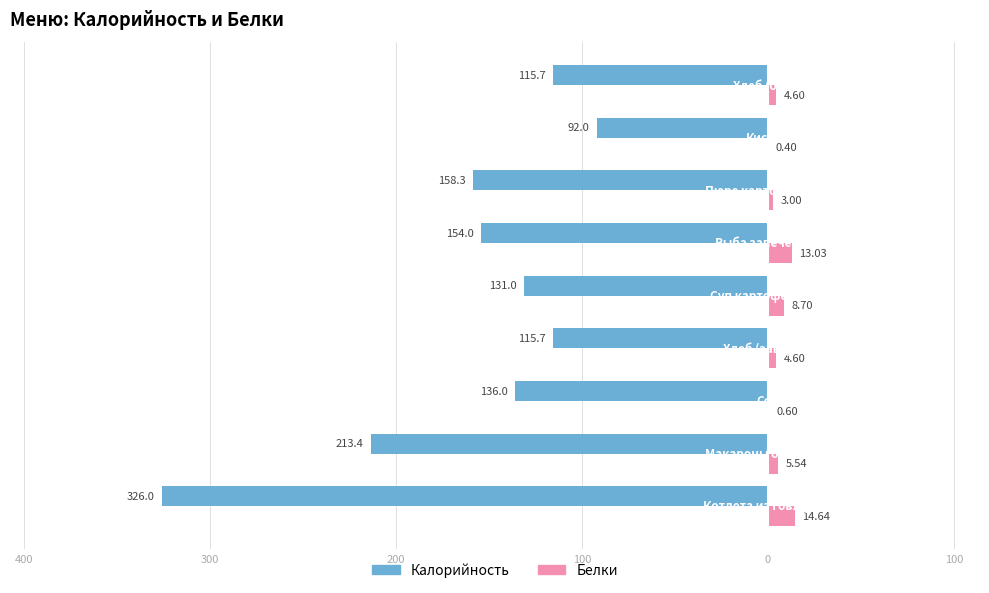

Reading left to right, extract all data points from this chart.

Калорийность: -326.0	-213.4	-136.0	-115.7	-131.0	-154.0	-158.3	-92.0	-115.7
Белки: 14.6	5.5	0.6	4.6	8.7	13.0	3.0	0.4	4.6